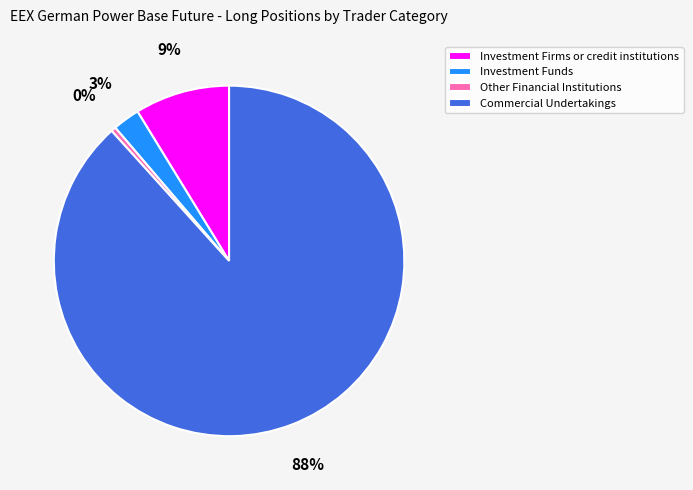

Rank the categories by value from highest to lowest.

Commercial Undertakings, Investment Firms or credit institutions, Investment Funds, Other Financial Institutions